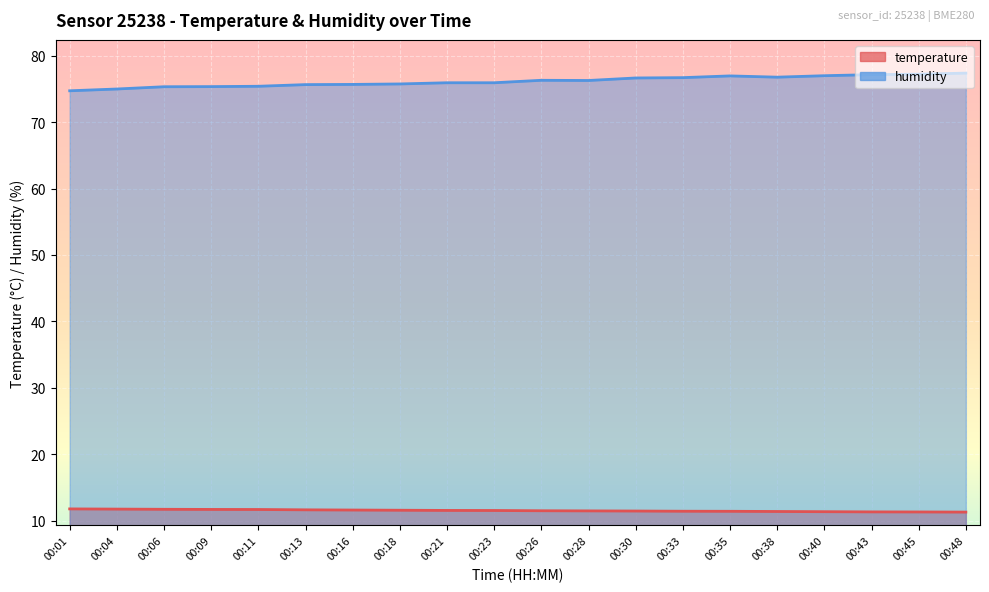

Rank the series by their average value, from highest to lowest.

humidity, temperature